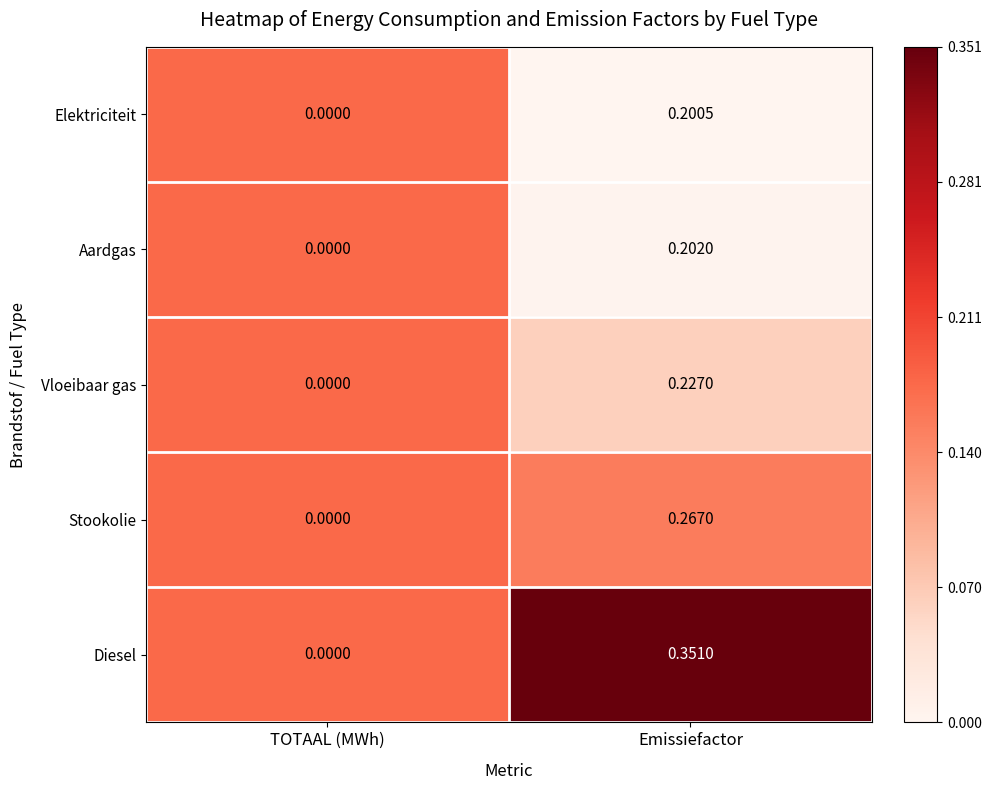

Is the value of Stookolie at TOTAAL (MWh) greater than the value of Diesel at Emissiefactor?

No